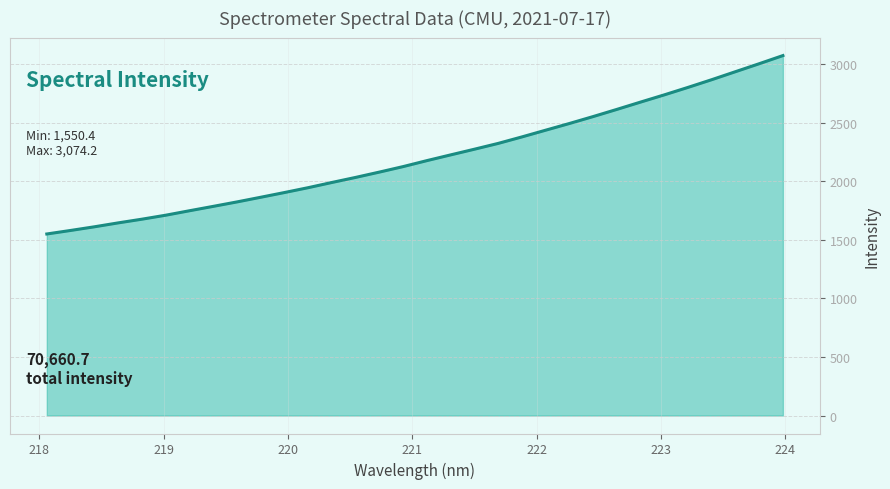

Does the chart have visible grid lines?

Yes